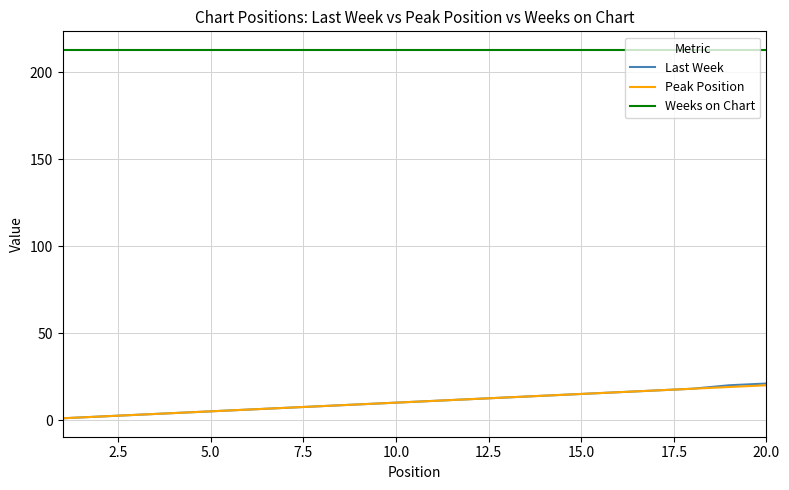

What is the minimum value for Weeks on Chart?

213